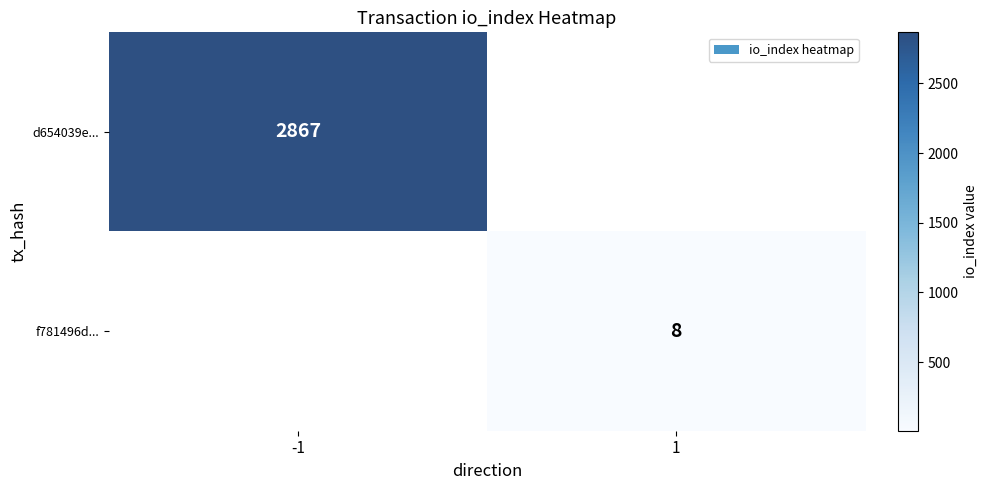

True or false: d654039e... has a value of 792 at -1.

False